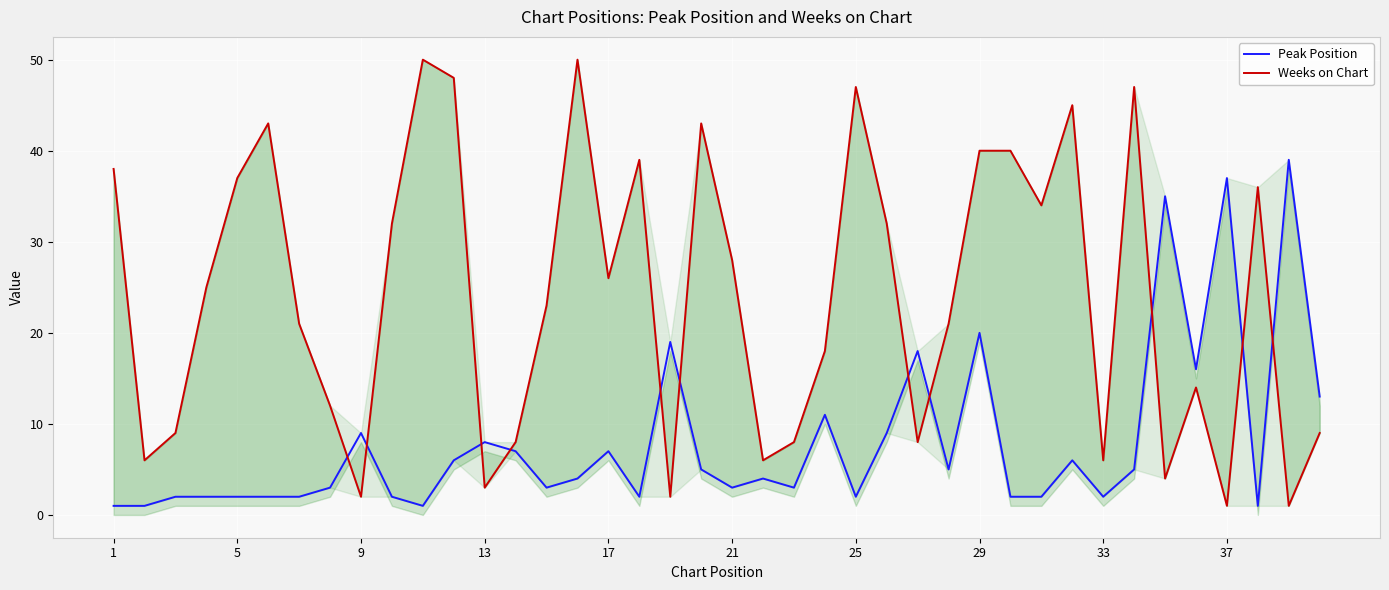

What is the average value of the Weeks on Chart series?

24